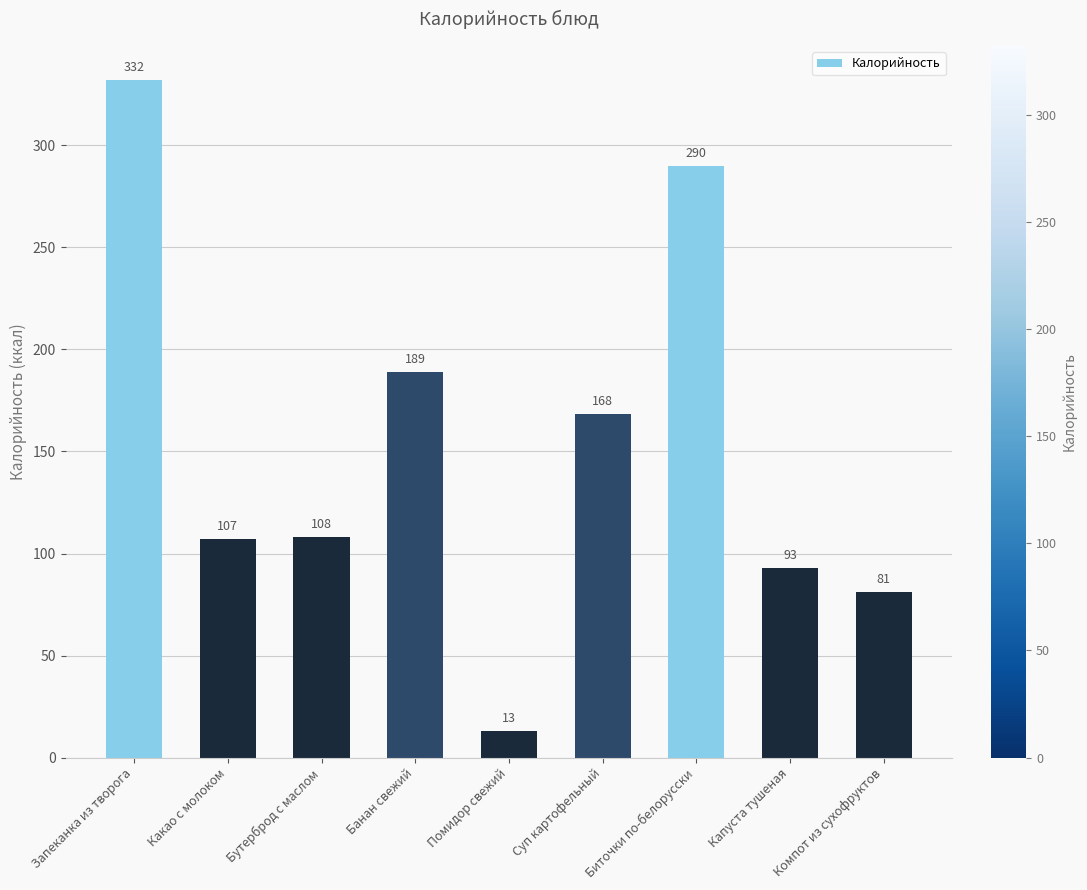

What position from the right is Компот из сухофруктов?

1